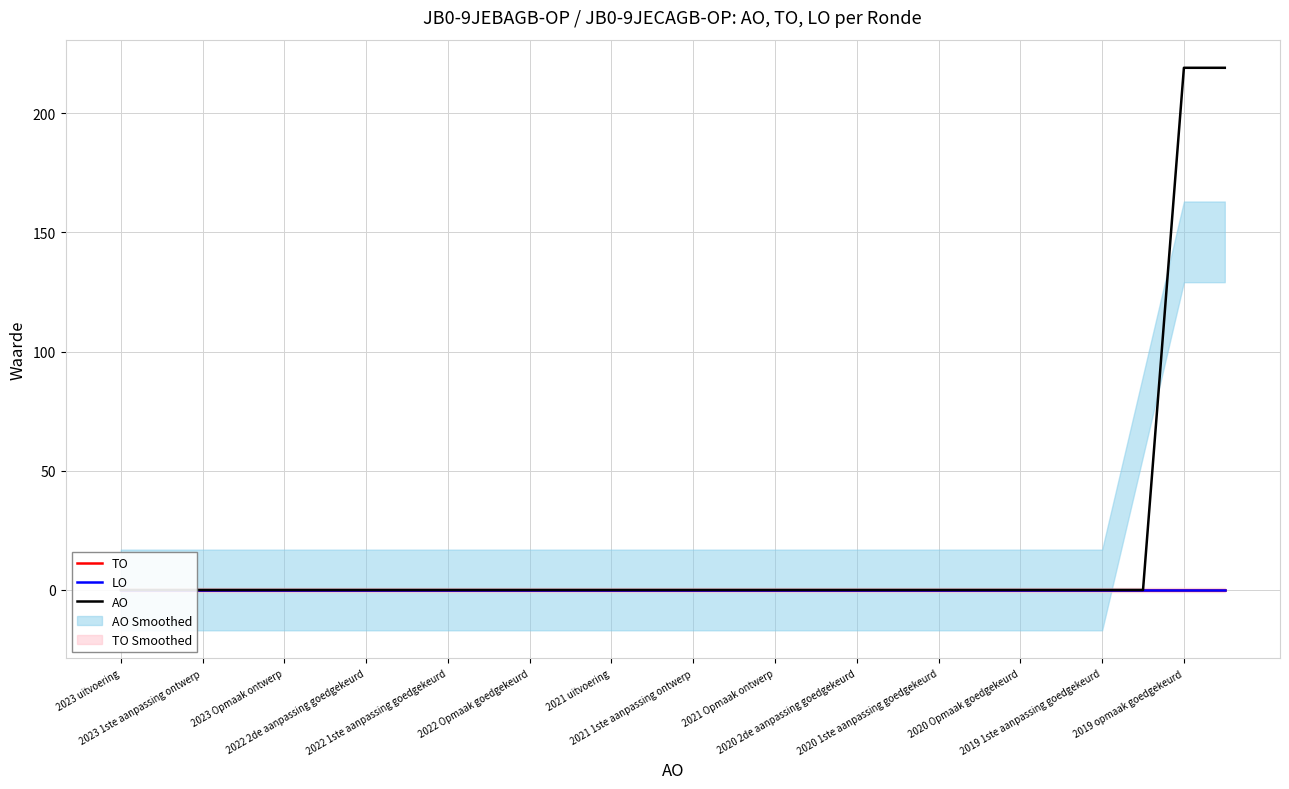

True or false: TO has more than 2 interior local peaks.

False